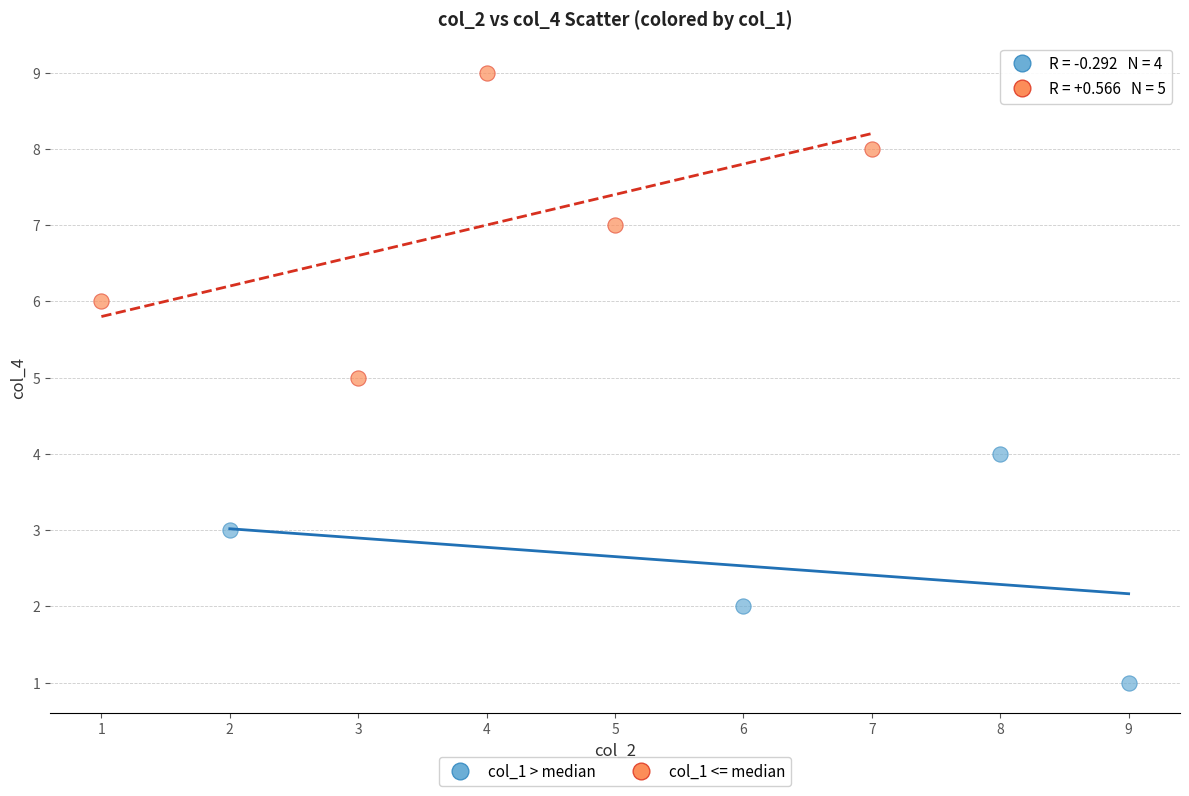

Which series reaches the minimum Y coordinate?

col_1 > median